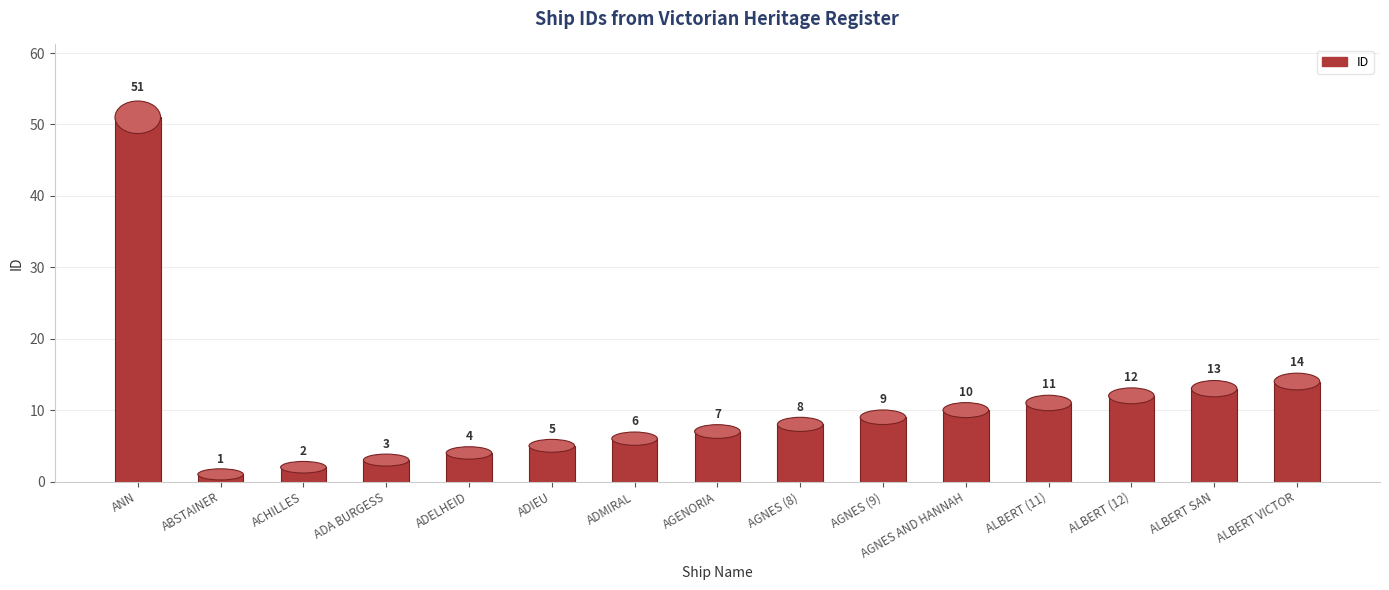

Rank the categories by value from lowest to highest.

ABSTAINER, ACHILLES, ADA BURGESS, ADELHEID, ADIEU, ADMIRAL, AGENORIA, AGNES (8), AGNES (9), AGNES AND HANNAH, ALBERT (11), ALBERT (12), ALBERT SAN, ALBERT VICTOR, ANN